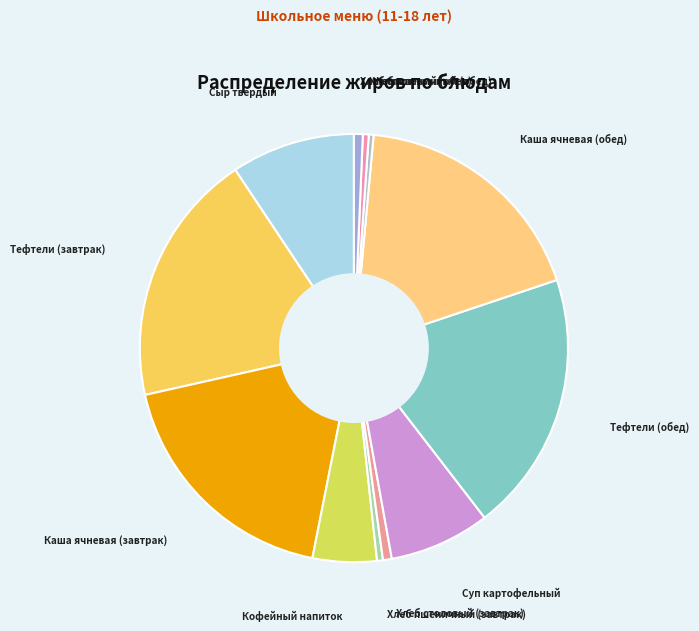

Count the number of slices in the pie.

12